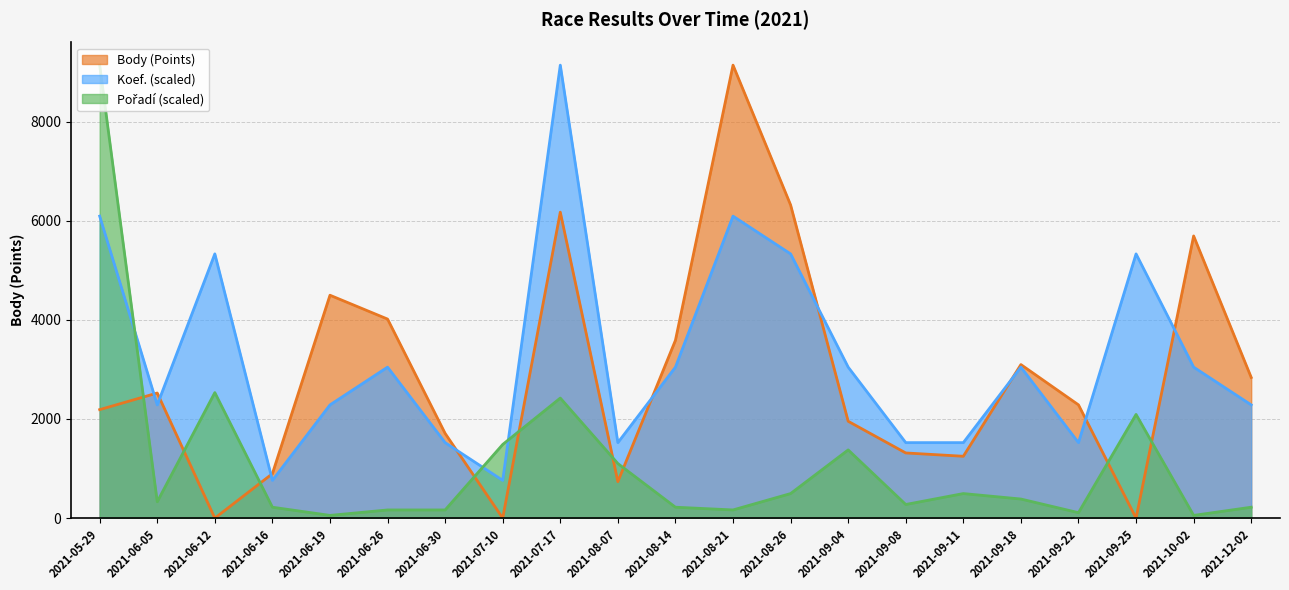

Does the chart display data point markers on the line(s)?

No